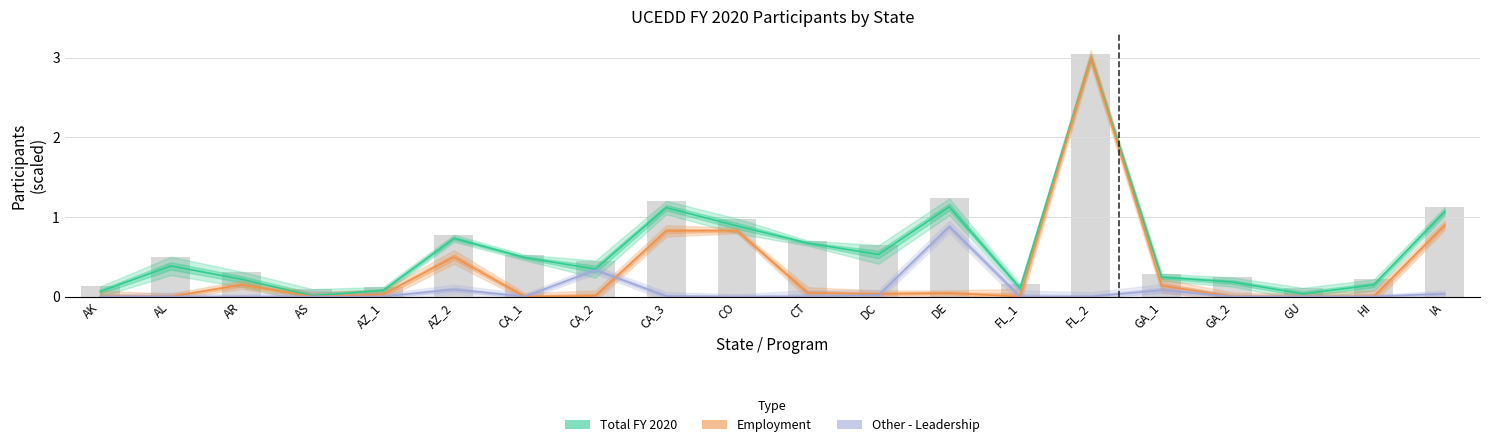

Reading left to right, transcribe all the data shown in this chart.

Total FY 2020: AK=0.1	AL=0.4	AR=0.2	AS=0.0	AZ_1=0.1	AZ_2=0.7	CA_1=0.5	CA_2=0.3	CA_3=1.1	CO=0.9	CT=0.7	DC=0.5	DE=1.1	FL_1=0.1	FL_2=3.0	GA_1=0.2	GA_2=0.2	GU=0.0	HI=0.1	IA=1.1
Employment: AK=0.0	AL=0.0	AR=0.1	AS=0.0	AZ_1=0.0	AZ_2=0.5	CA_1=0.0	CA_2=0.0	CA_3=0.8	CO=0.8	CT=0.0	DC=0.0	DE=0.0	FL_1=0.0	FL_2=3.0	GA_1=0.1	GA_2=0.0	GU=0.0	HI=0.0	IA=0.9
Other - Leadership: AK=0.0	AL=0.0	AR=0.0	AS=0.0	AZ_1=0.0	AZ_2=0.1	CA_1=0.0	CA_2=0.3	CA_3=0.0	CO=0.0	CT=0.0	DC=0.0	DE=0.9	FL_1=0.0	FL_2=0.0	GA_1=0.1	GA_2=0.0	GU=0.0	HI=0.0	IA=0.0